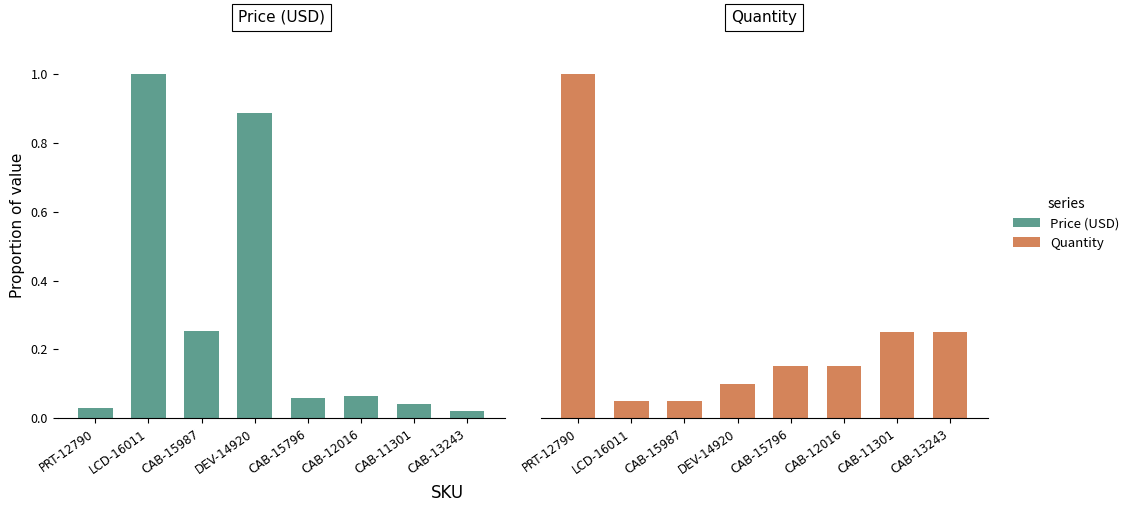

What position from the left is CAB-15987?

3